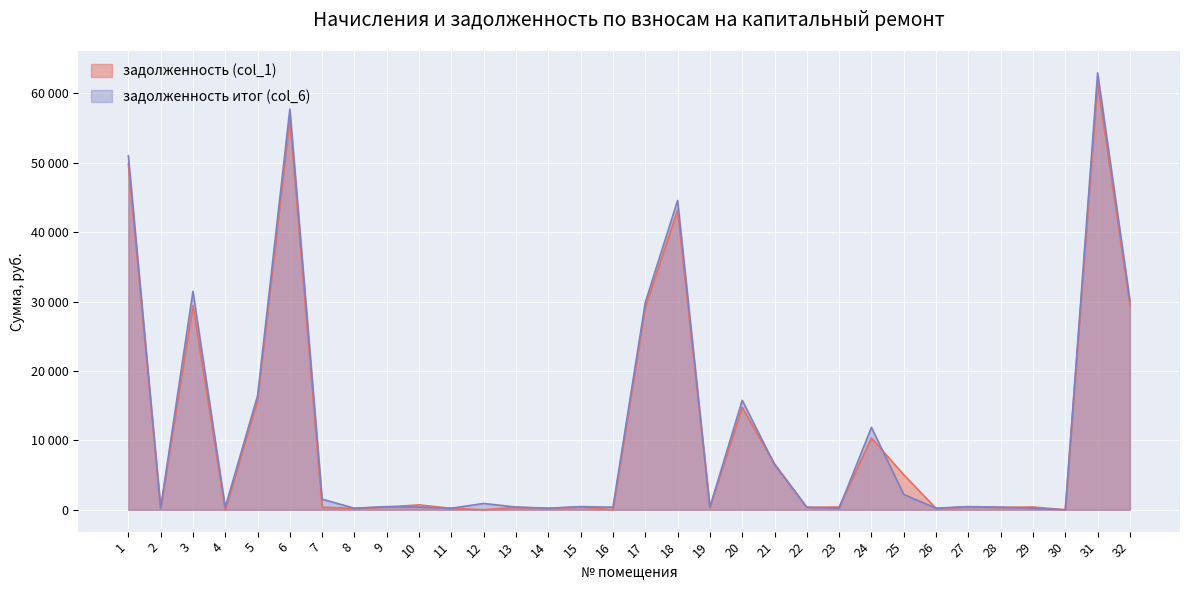

What is the value of the задолженность итог (col_6) point at the 6th from the left?

57741.1